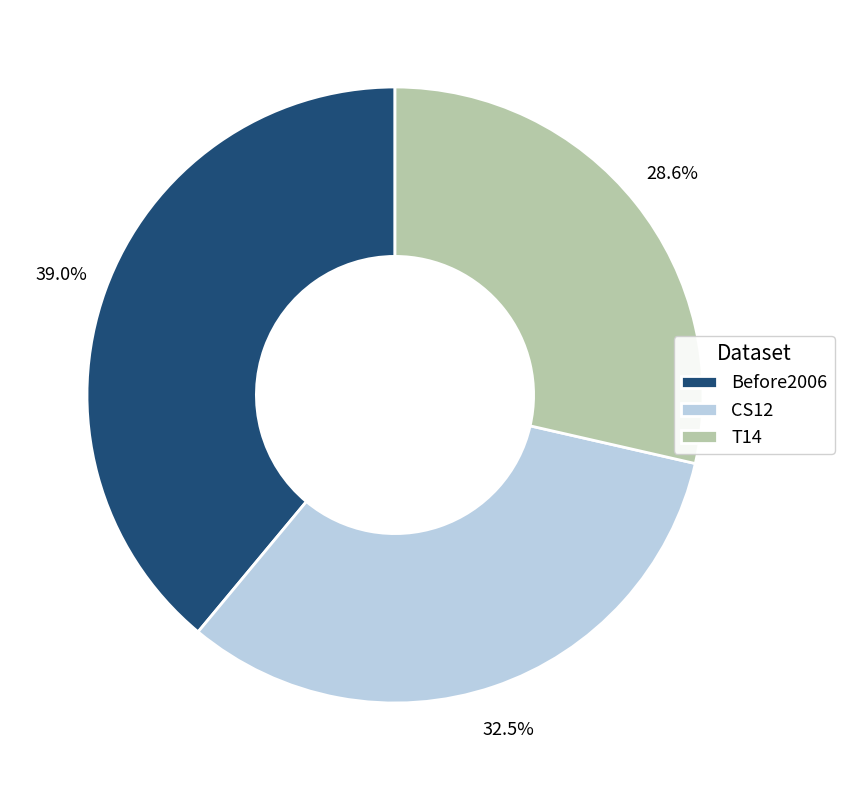

Combined, do T14 and CS12 account for over 50%?

Yes